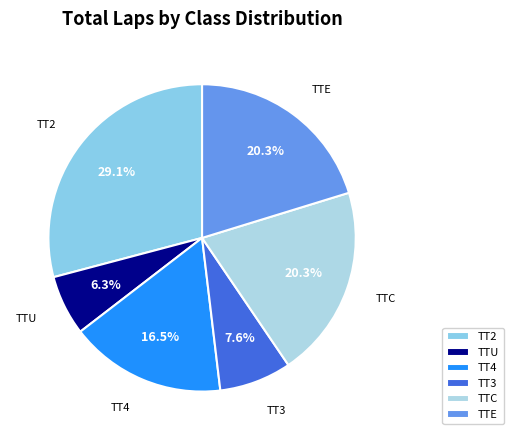

Does TTC account for over 50% of the chart?

No